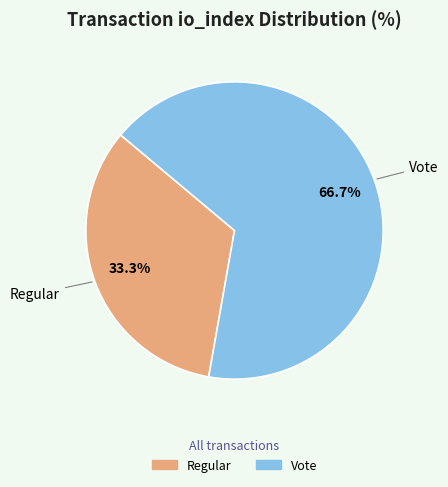

Does Vote account for over 50% of the chart?

Yes